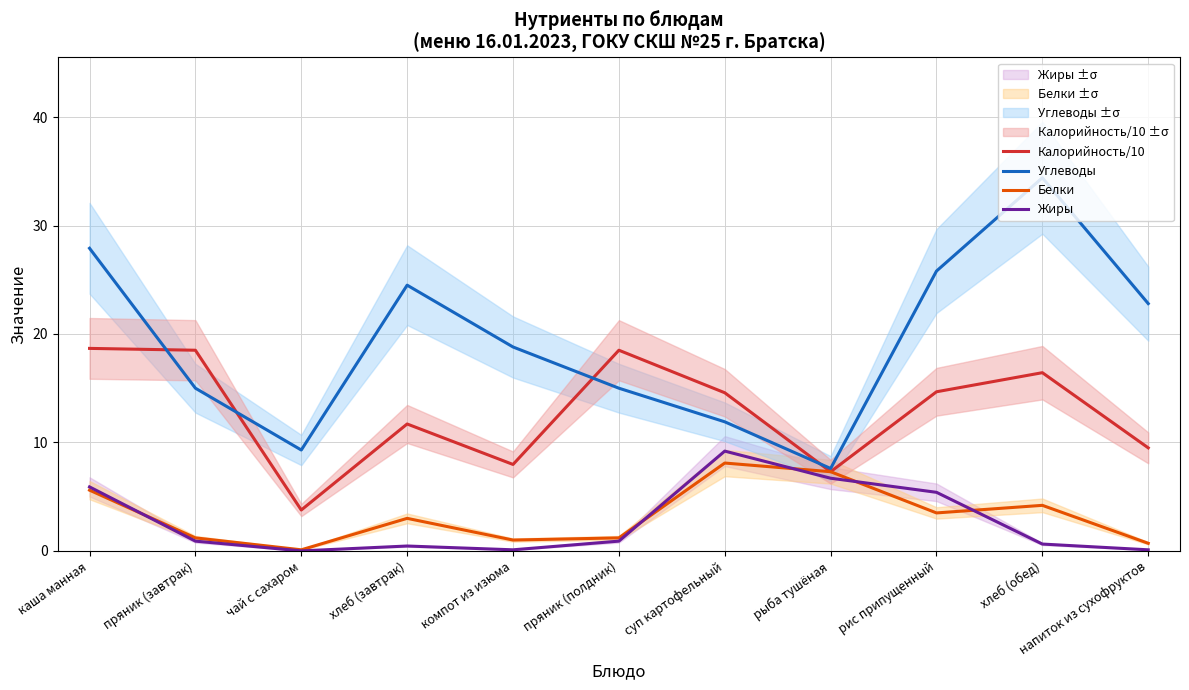

Reading right to left, transcribe all the data shown in this chart.

Калорийность/10: напиток из сухофруктов=9.5	хлеб (обед)=16.4	рис припущенный=14.7	рыба тушёная=7.3	суп картофельный=14.6	пряник (полдник)=18.5	компот из изюма=8.0	хлеб (завтрак)=11.7	чай с сахаром=3.8	пряник (завтрак)=18.5	каша манная=18.7
Углеводы: напиток из сухофруктов=22.8	хлеб (обед)=34.4	рис припущенный=25.8	рыба тушёная=7.6	суп картофельный=11.9	пряник (полдник)=15.0	компот из изюма=18.8	хлеб (завтрак)=24.5	чай с сахаром=9.3	пряник (завтрак)=15.0	каша манная=27.9
Белки: напиток из сухофруктов=0.7	хлеб (обед)=4.2	рис припущенный=3.5	рыба тушёная=7.3	суп картофельный=8.1	пряник (полдник)=1.2	компот из изюма=1.0	хлеб (завтрак)=3.0	чай с сахаром=0.1	пряник (завтрак)=1.2	каша манная=5.6
Жиры: напиток из сухофруктов=0.1	хлеб (обед)=0.6	рис припущенный=5.4	рыба тушёная=6.7	суп картофельный=9.2	пряник (полдник)=0.9	компот из изюма=0.1	хлеб (завтрак)=0.5	чай с сахаром=0.0	пряник (завтрак)=0.9	каша манная=5.9